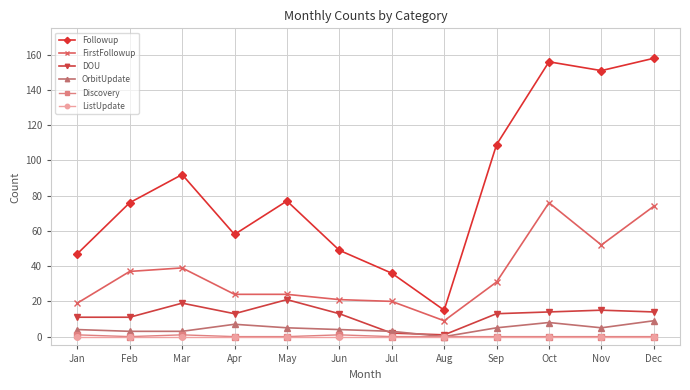

Where does the Followup series first go above 77?

Mar